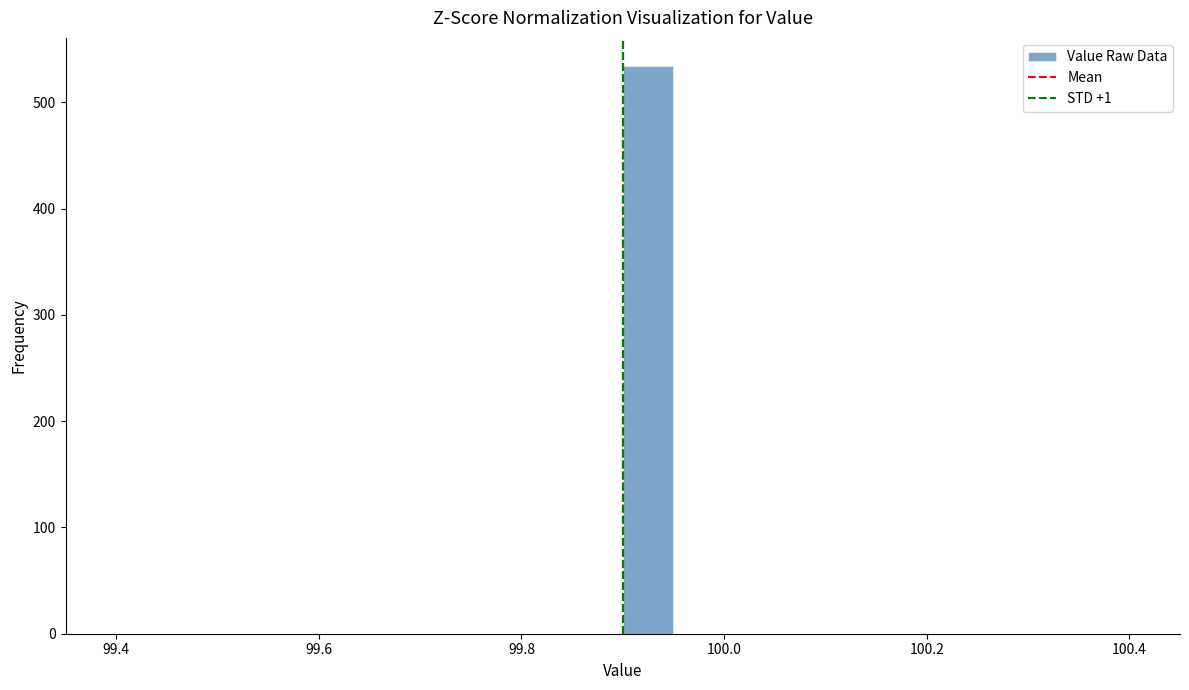

Read against the x-axis, roughly where is the centre of the tallest bar?

99.92